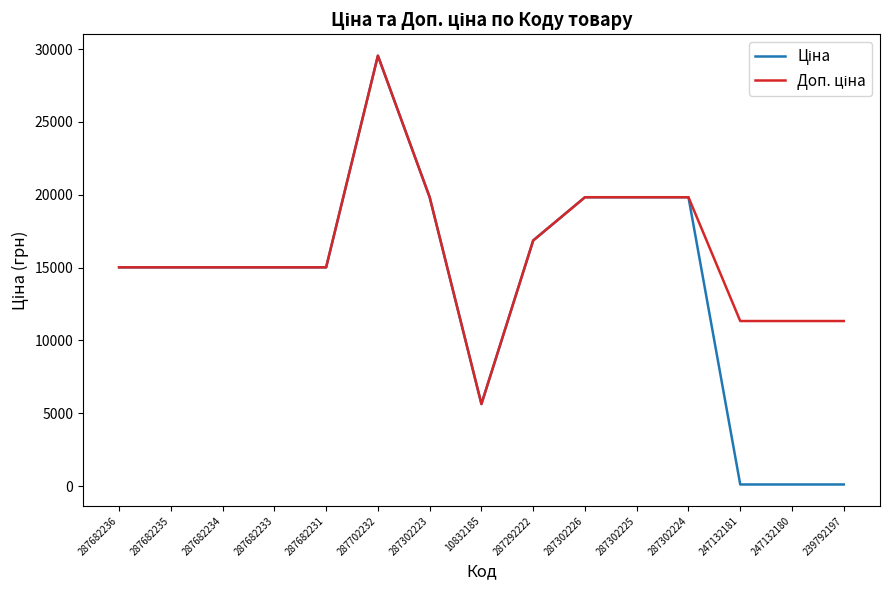

At which category is the sum across all series the highest?

287702232